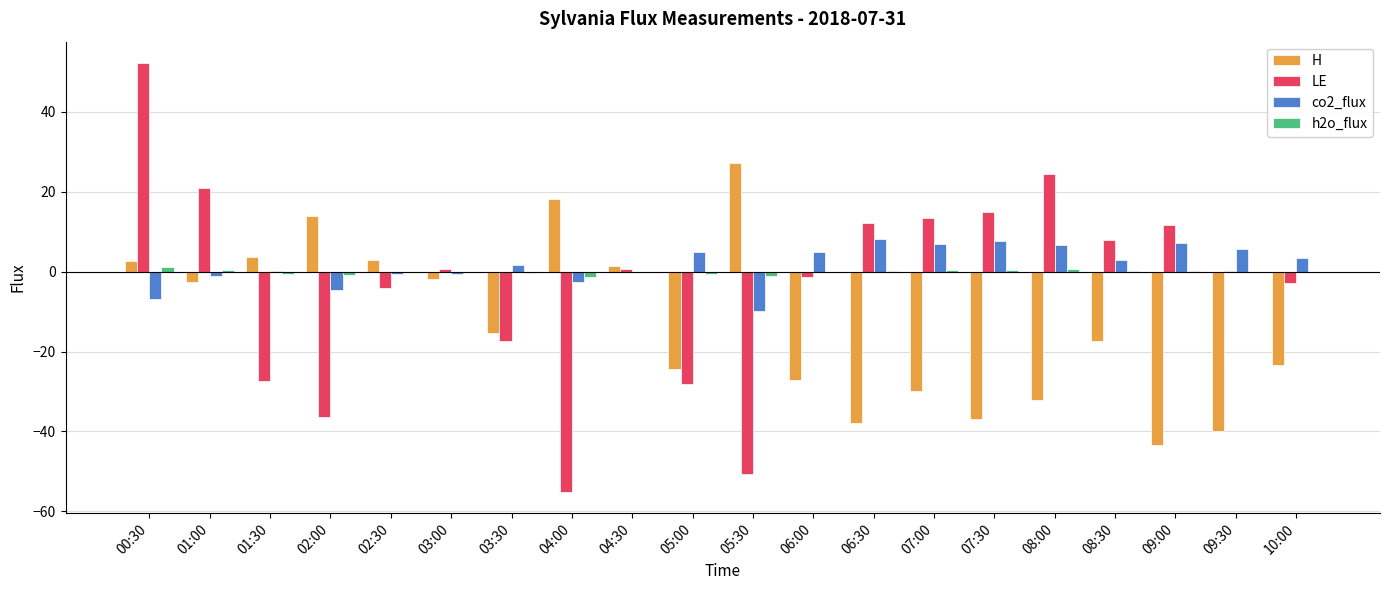

Is the value of H at 04:30 greater than the value of LE at 06:00?

Yes